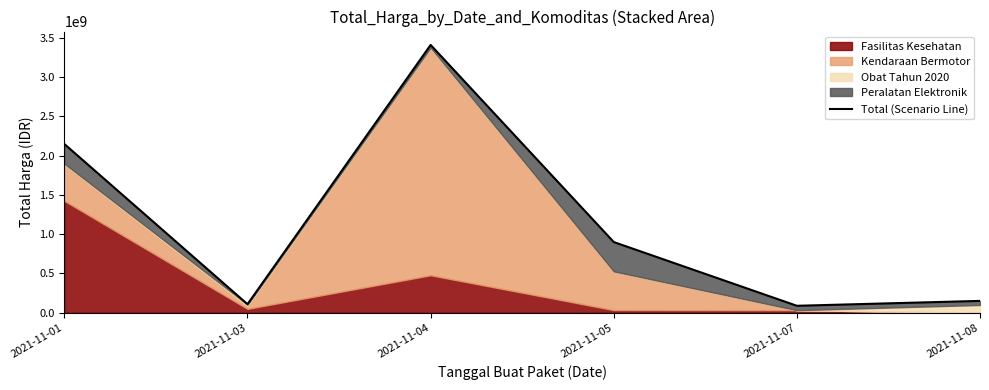

Rank the categories by value from highest to lowest.

2021-11-04, 2021-11-01, 2021-11-05, 2021-11-08, 2021-11-03, 2021-11-07